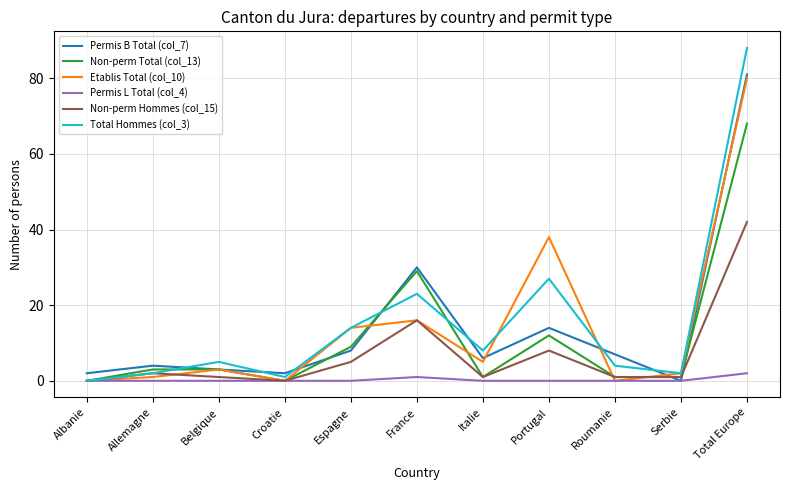

What is the difference between the Permis B Total (col_7) values at Total Europe and Espagne?

73